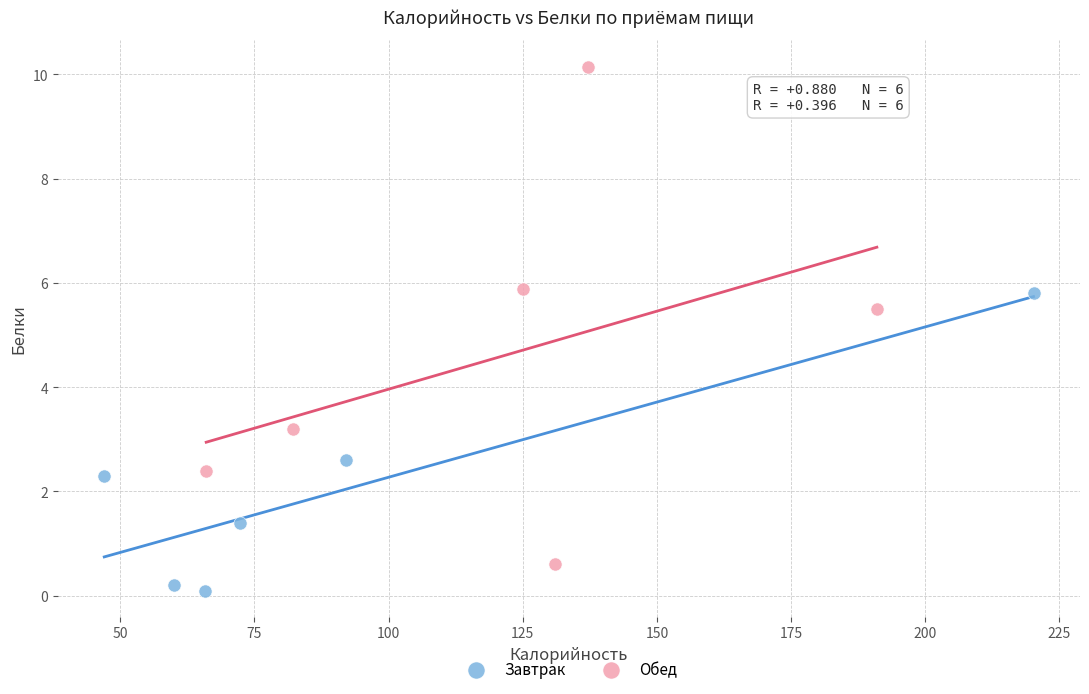

Which series contains the lowest Y value?

Завтрак